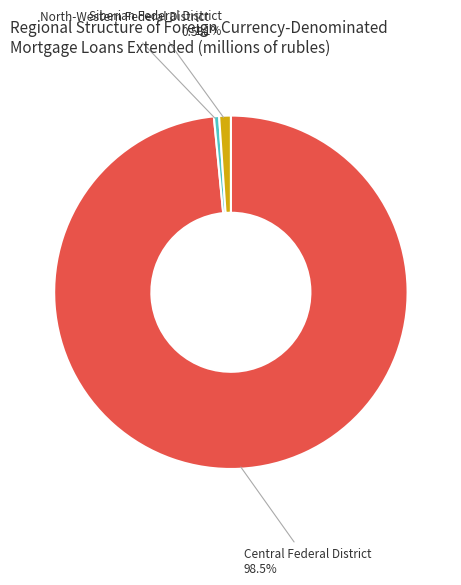

Count the number of slices in the pie.

3